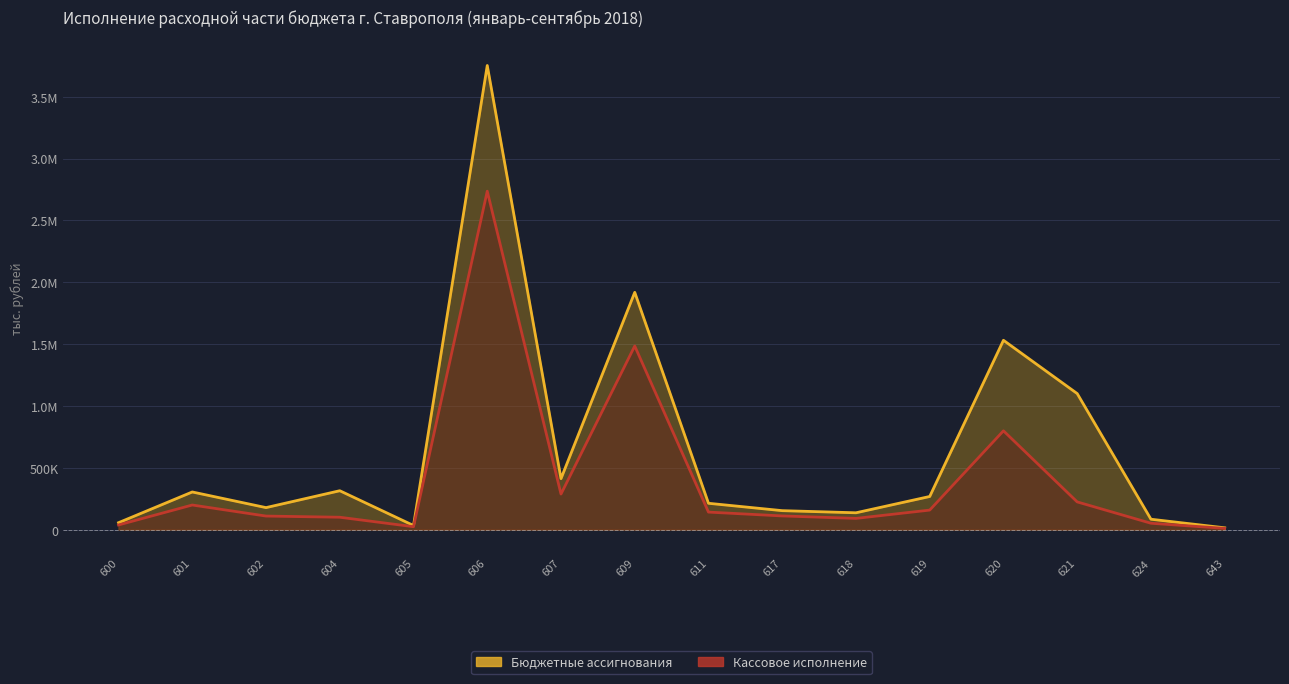

At 601, list the series in order from smallest to largest.

Кассовое исполнение, Бюджетные ассигнования